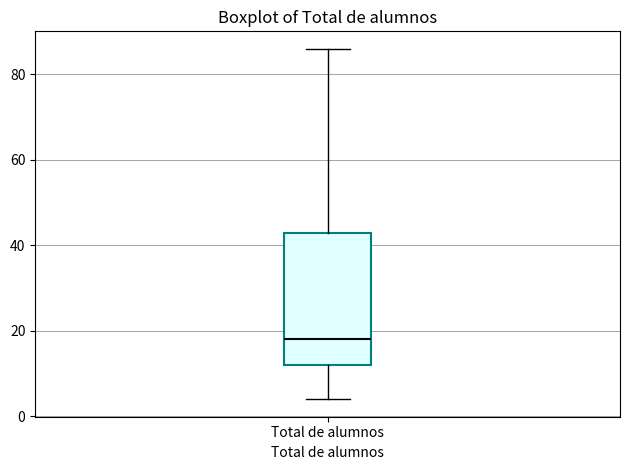

Transcribe this box plot: give where the median line is, the range the box spans, and where the two whiskers end, as read against the y-axis. The values are not printed on the chart, so give them approximately, as read against the axis.

median 18, box 12 to 44, whiskers 4 to 86